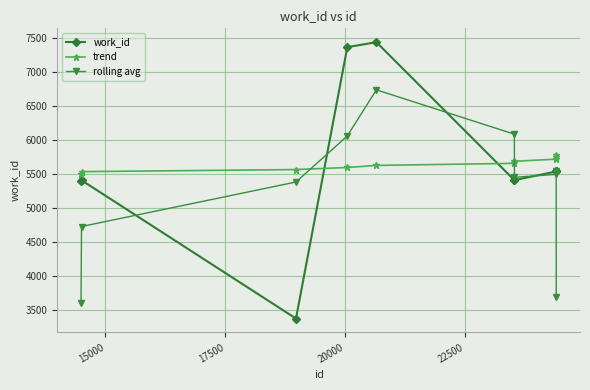

After their last crossing, which series has the higher values: work_id or trend?

trend